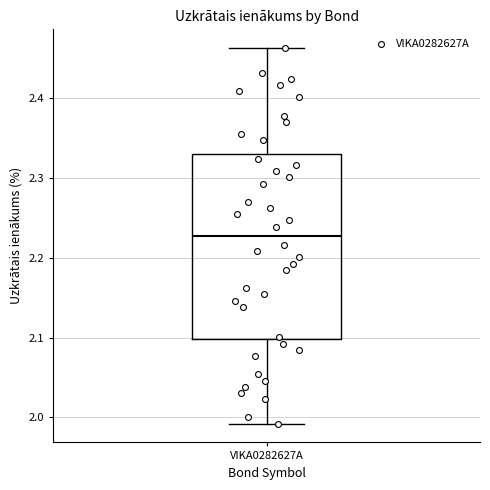

Transcribe this box plot: give where the median line is, the range the box spans, and where the two whiskers end, as read against the y-axis. The values are not printed on the chart, so give them approximately, as read against the axis.

median 2.23, box 2.10 to 2.33, whiskers 1.99 to 2.46